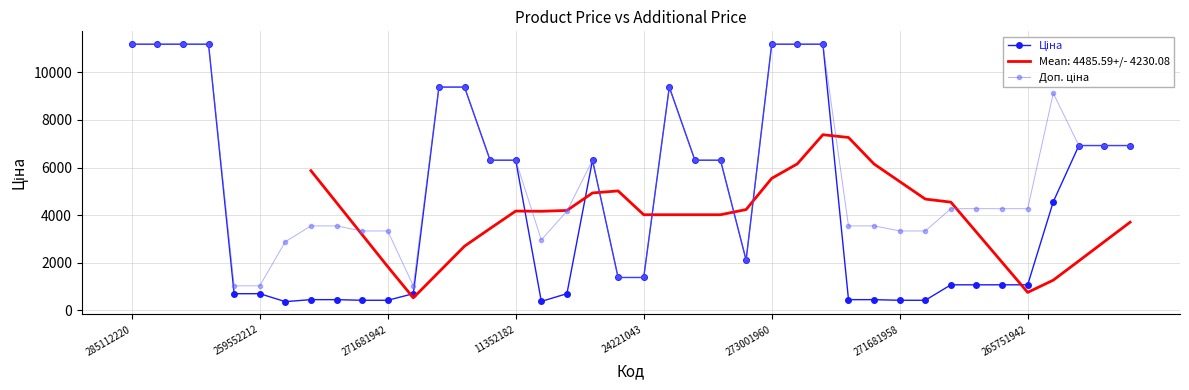

Reading right to left, what are all the values shown in this chart?

Ціна: 6925.7	6925.7	6925.7	4561.9	1067.3	1067.3	1067.3	1067.3	416.6	416.6	443.1	443.1	11188.2	11188.2	11188.2	2108.4	6308.8	6308.8	9384.0	1375.4	1375.4	6308.8	694.3	369.5	6308.8	6308.8	9384.0	9384.0	693.7	416.6	416.6	443.1	443.1	359.9	693.7	693.7	11188.2	11188.2	11188.2	11188.2
Доп. ціна: 6925.7	6925.7	6925.7	9123.7	4269.4	4269.4	4269.4	4269.4	3332.5	3332.5	3545.0	3545.0	11188.2	11188.2	11188.2	2108.0	6308.8	6308.8	9384.0	1375.0	1375.0	6308.8	4165.6	2955.8	6308.8	6308.8	9384.0	9384.0	1024.6	3332.5	3332.5	3545.0	3545.0	2878.8	1024.6	1024.6	11188.2	11188.2	11188.2	11188.2